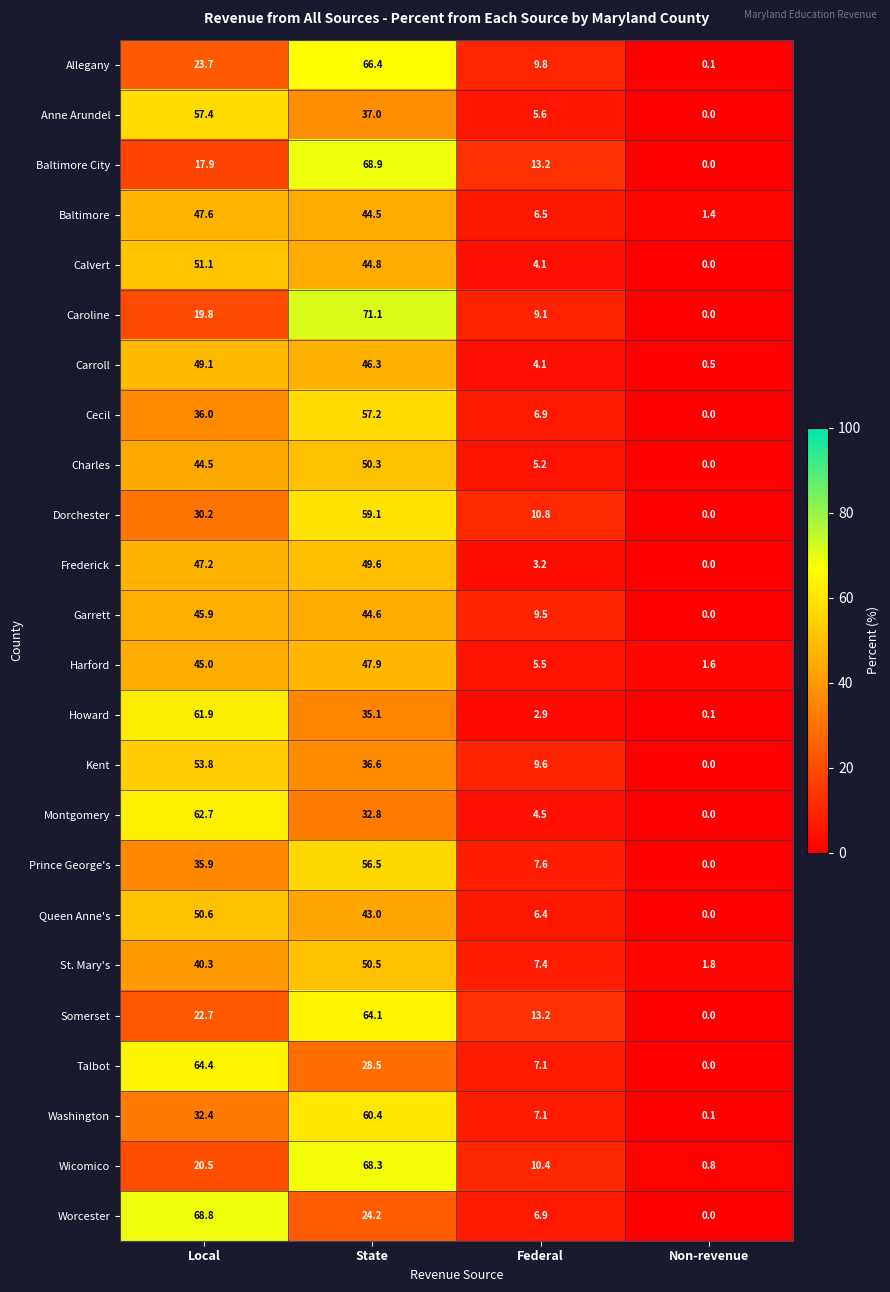

What is the approximate value of Harford at Federal?

5.5